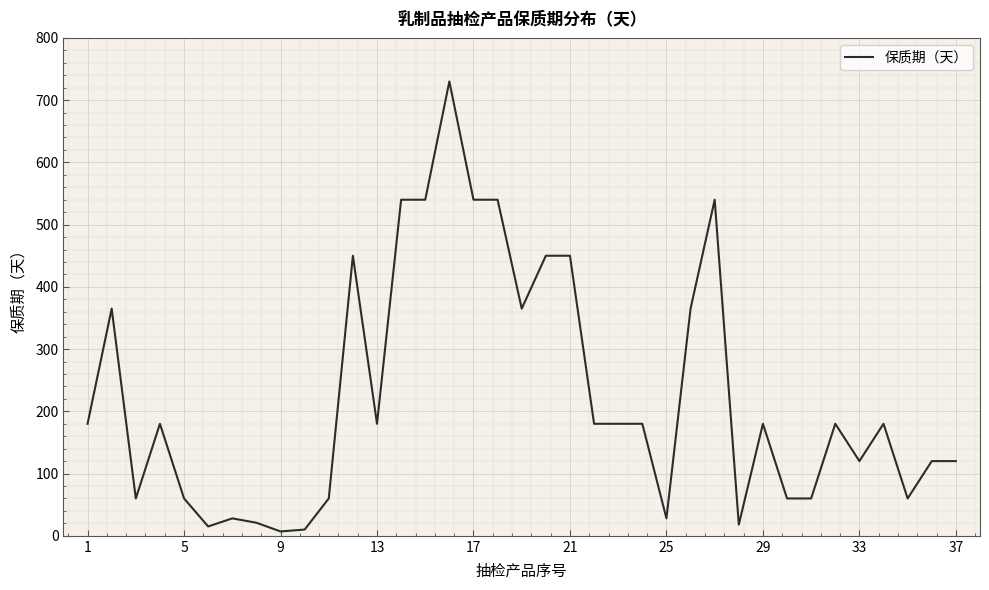

What is the difference between the maximum and minimum values?

723